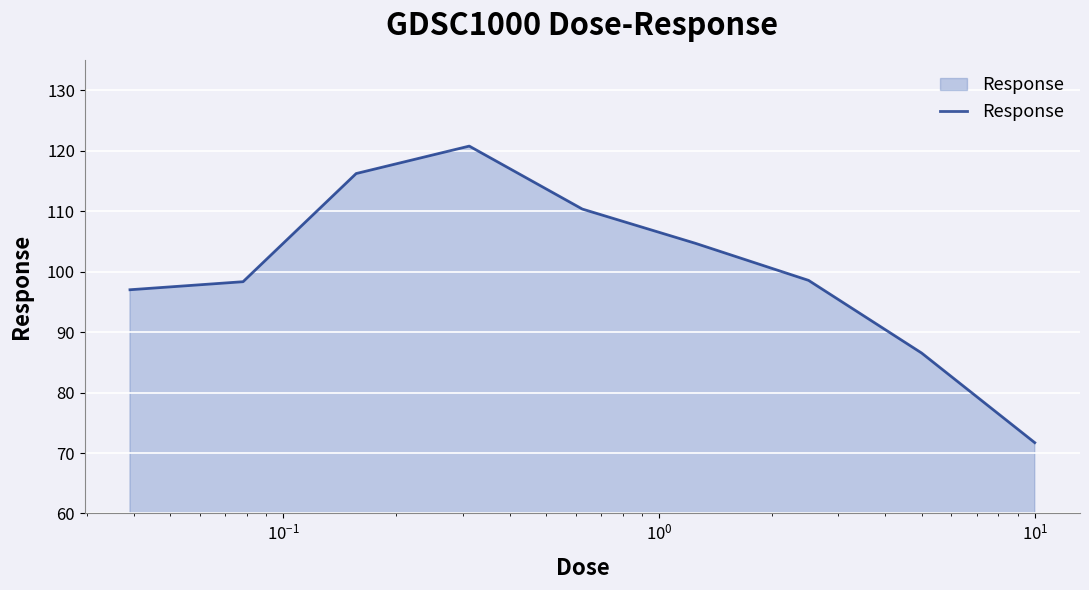

What is the difference between the maximum and minimum values?

49.0